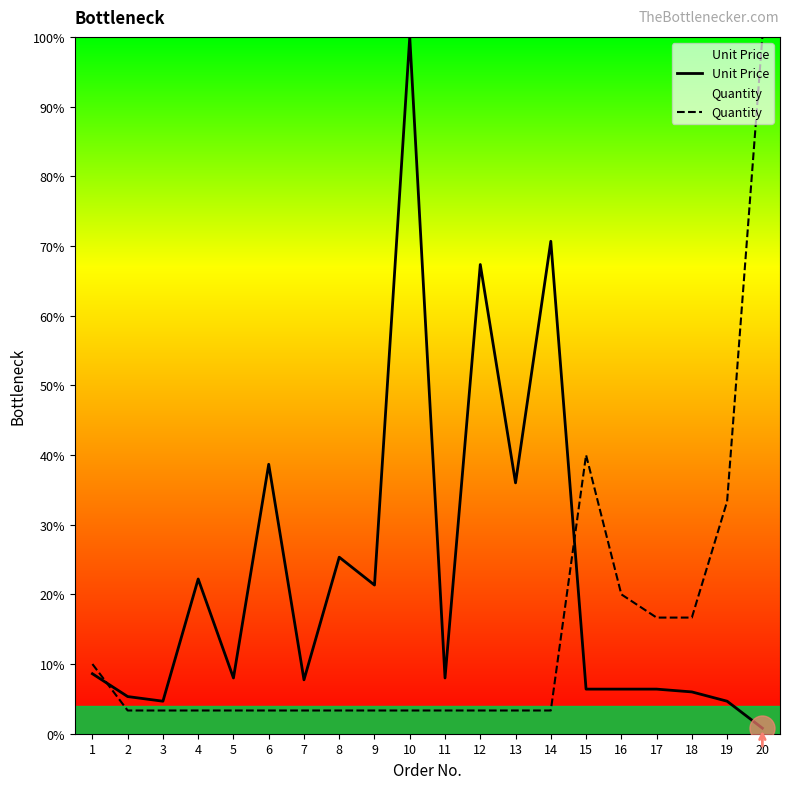

How many values in the Unit Price series are below 8?

9